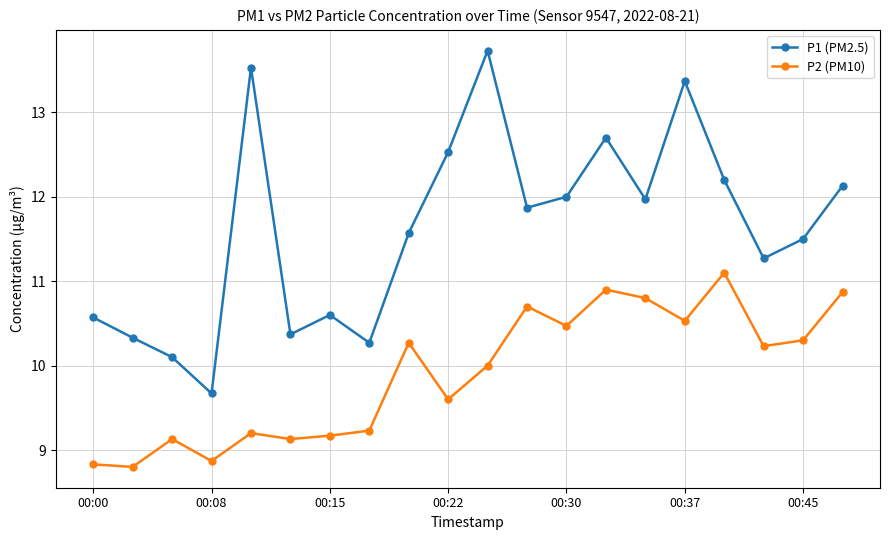

True or false: P2 (PM10) and P1 (PM2.5) cross at least once.

False